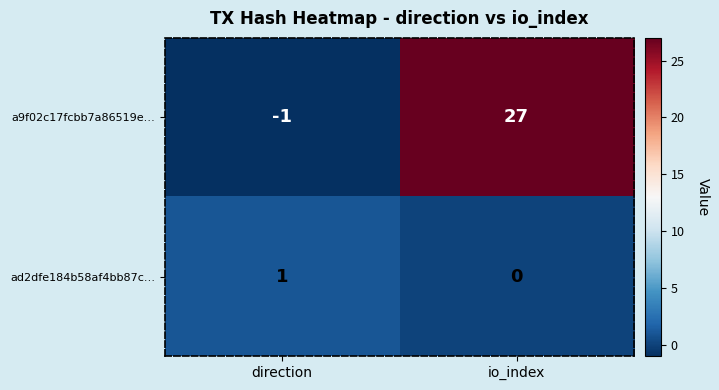

Reading left to right, extract all data points from this chart.

a9f02c17fcbb7a86519e…: direction=-1	io_index=27
ad2dfe184b58af4bb87c…: direction=1	io_index=0